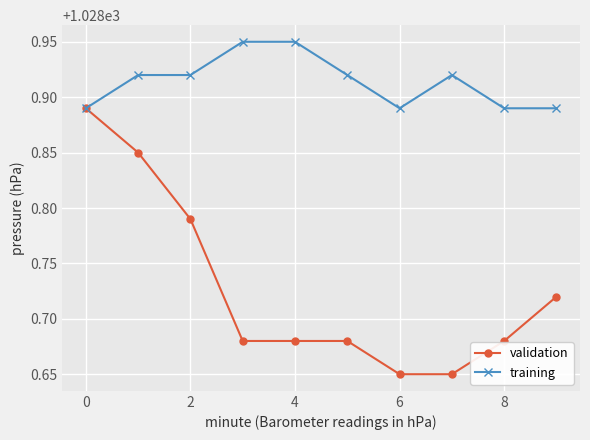

Which series has the largest range (max minus min)?

validation